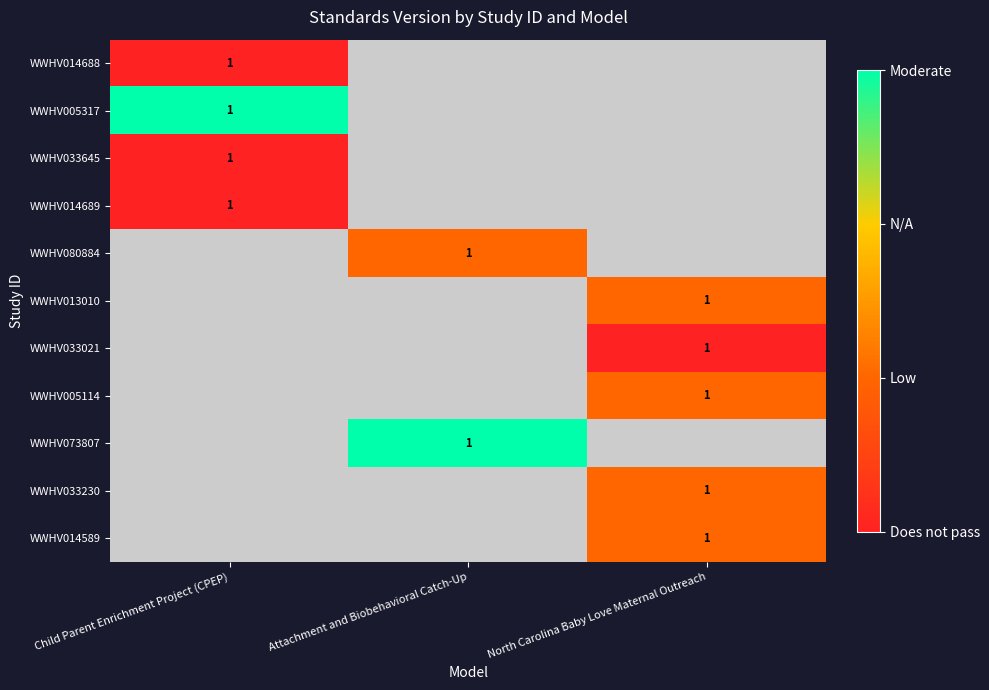

The value of WWHV080884 at Attachment and Biobehavioral Catch-Up is 2. True or false?

False